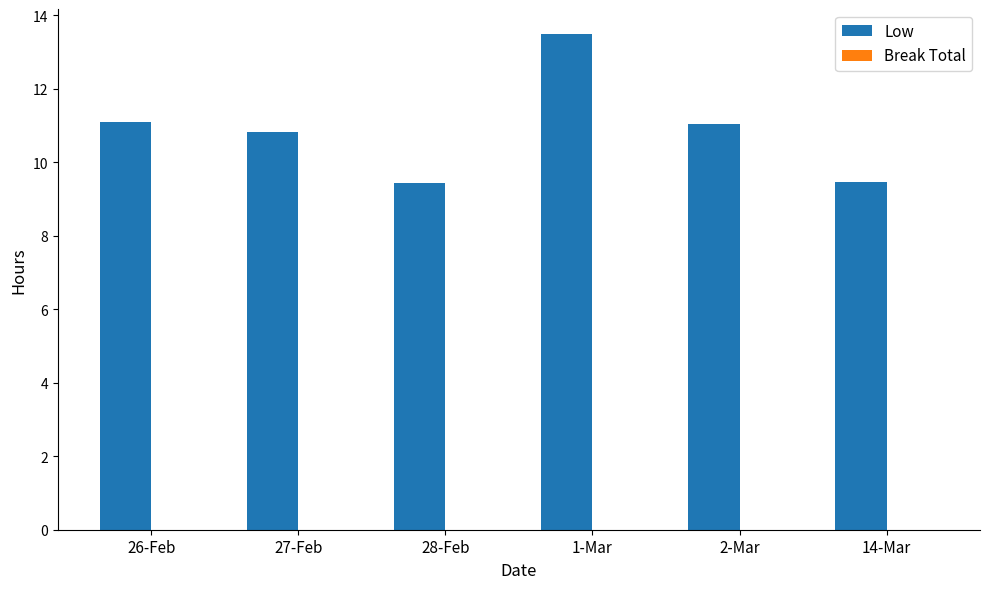

The chart shows a value of 9.4 at 28-Feb. True or false?

True